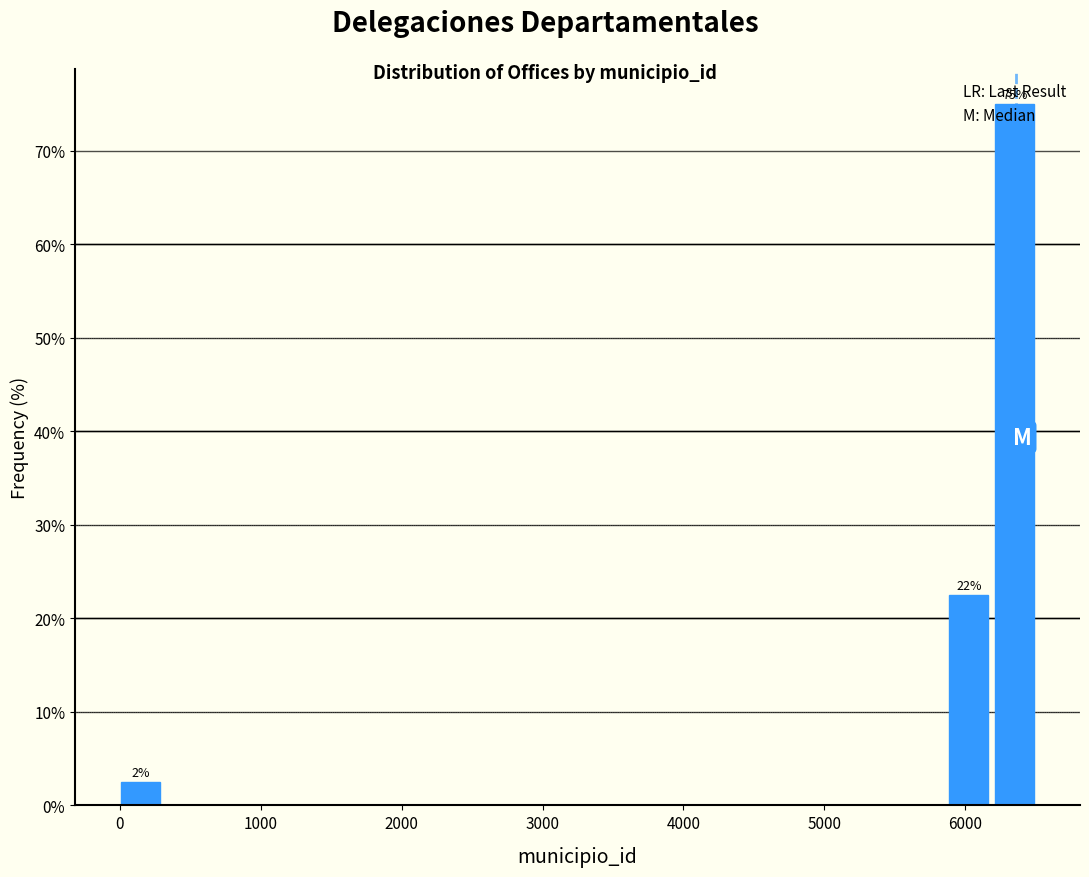

Read against the x-axis, roughly where is the centre of the tallest bar?

6400